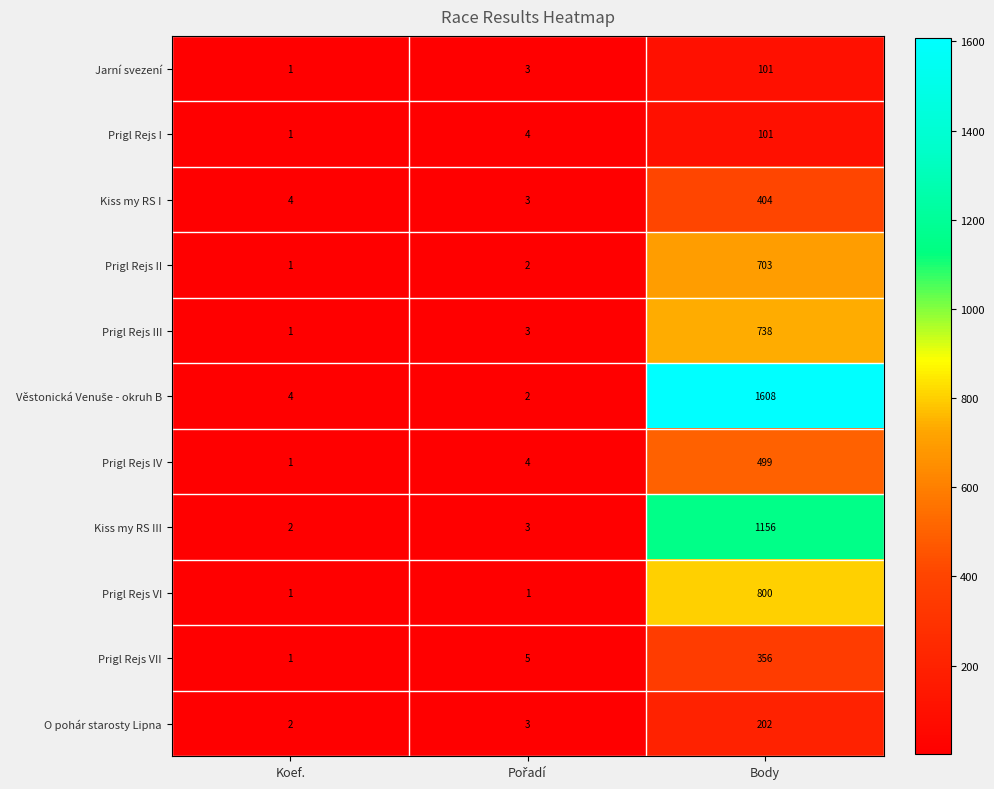

What is the difference between the highest and lowest values at Koef.?

3